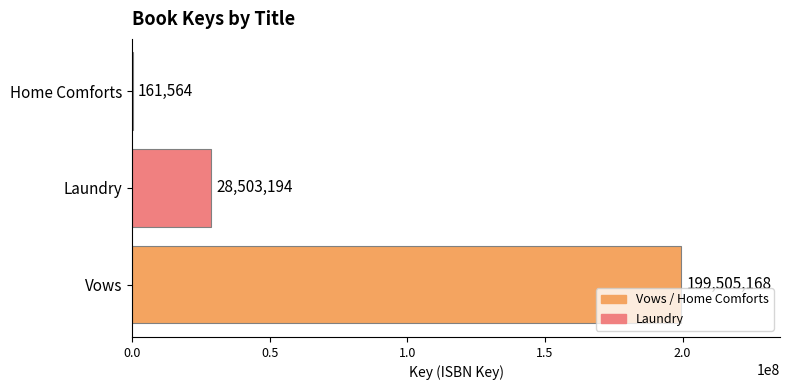

What is the sum of all values?

228169926